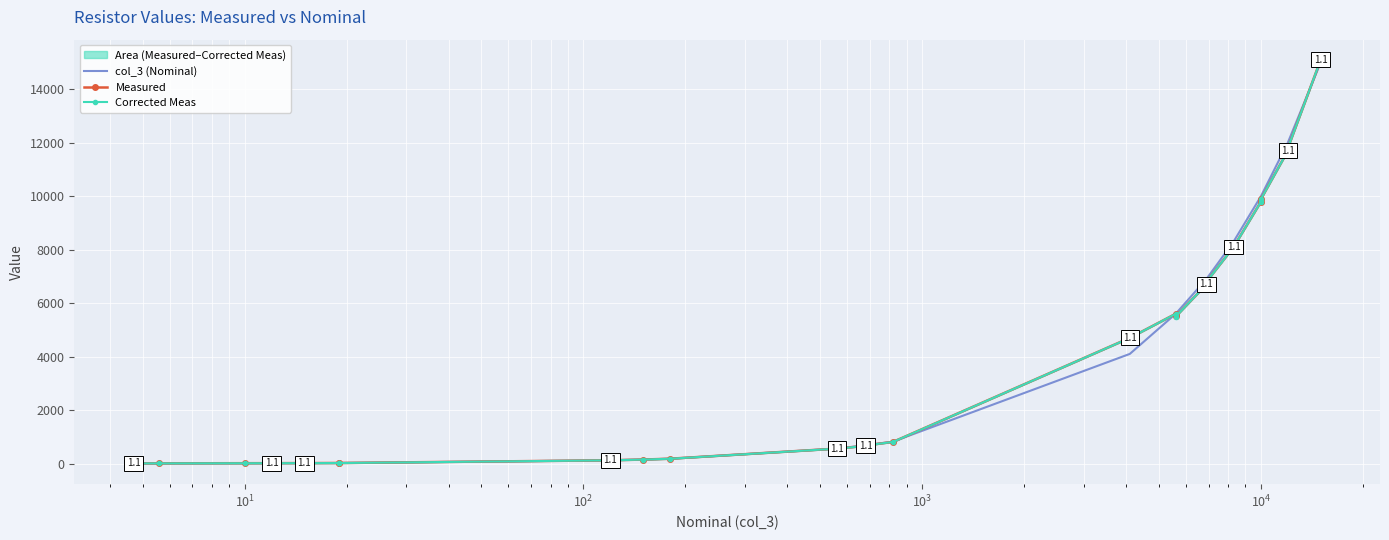

How many lines are shown in the chart?

3